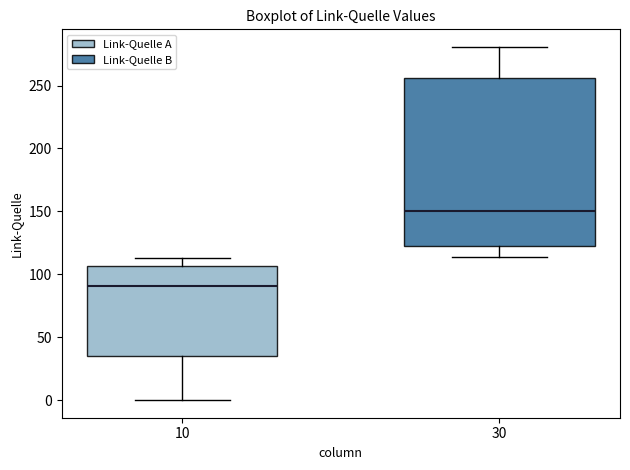

Where does the median line of the box at x = 10 sit on the y-axis? The values are not printed on the chart, so give them approximately, as read against the axis.

90